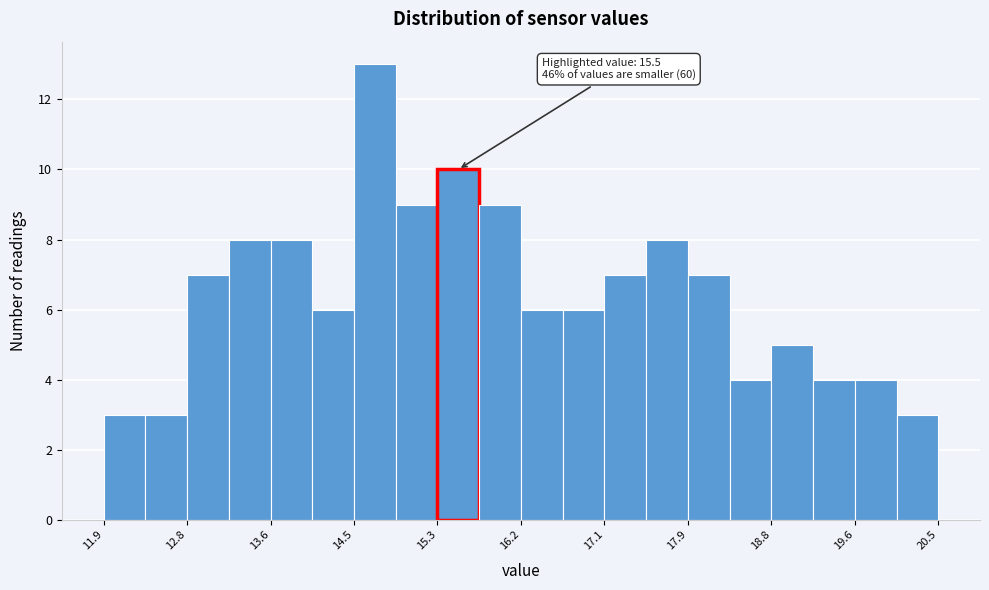

Which range on the x-axis has the tallest bar?

14.48 to 14.91